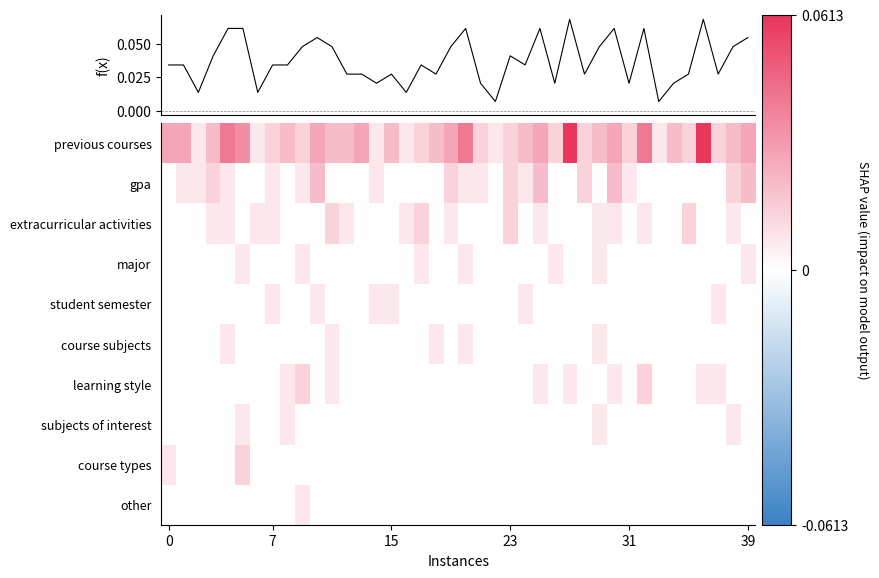

Count the number of categories in the chart.

40